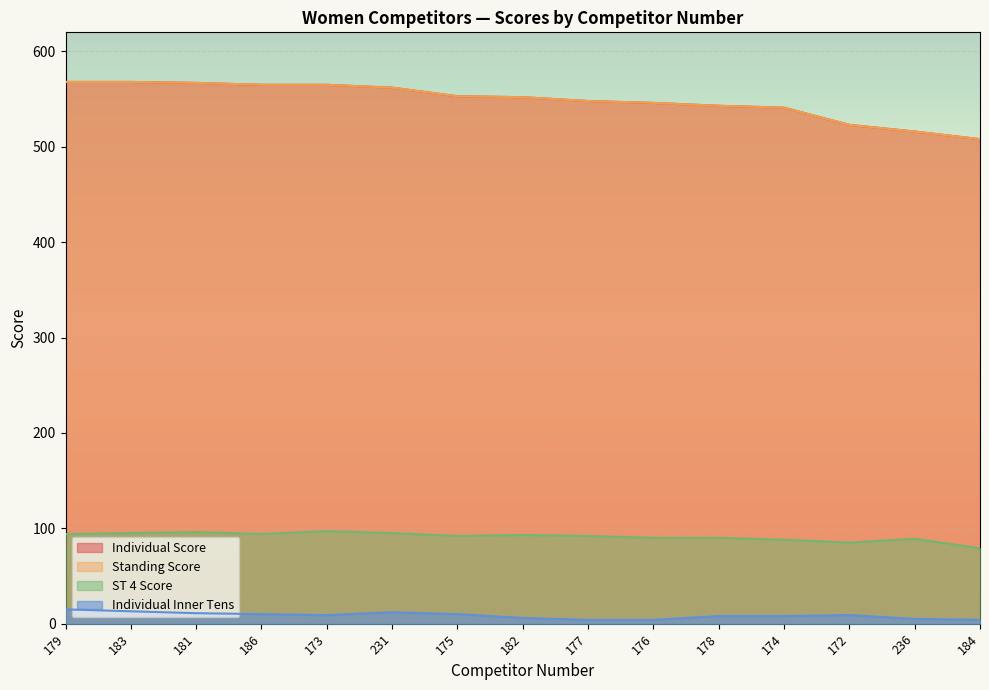

Reading left to right, transcribe all the data shown in this chart.

Individual Score: 568	568	567	565	565	562	553	552	548	546	543	541	523	516	508
Standing Score: 568	568	567	565	565	562	553	552	548	546	543	541	523	516	508
ST 4 Score: 94	95	96	94	97	95	92	93	92	90	90	88	85	89	79
Individual Inner Tens: 15	13	11	10	9	12	10	6	4	4	8	8	9	5	4